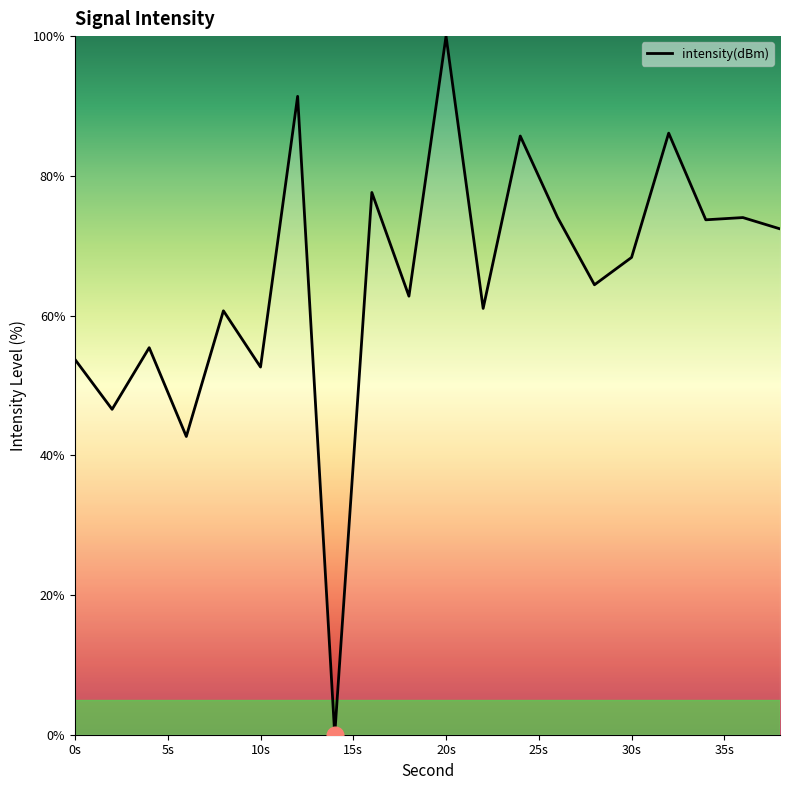

What is the greatest value displayed?

100.0